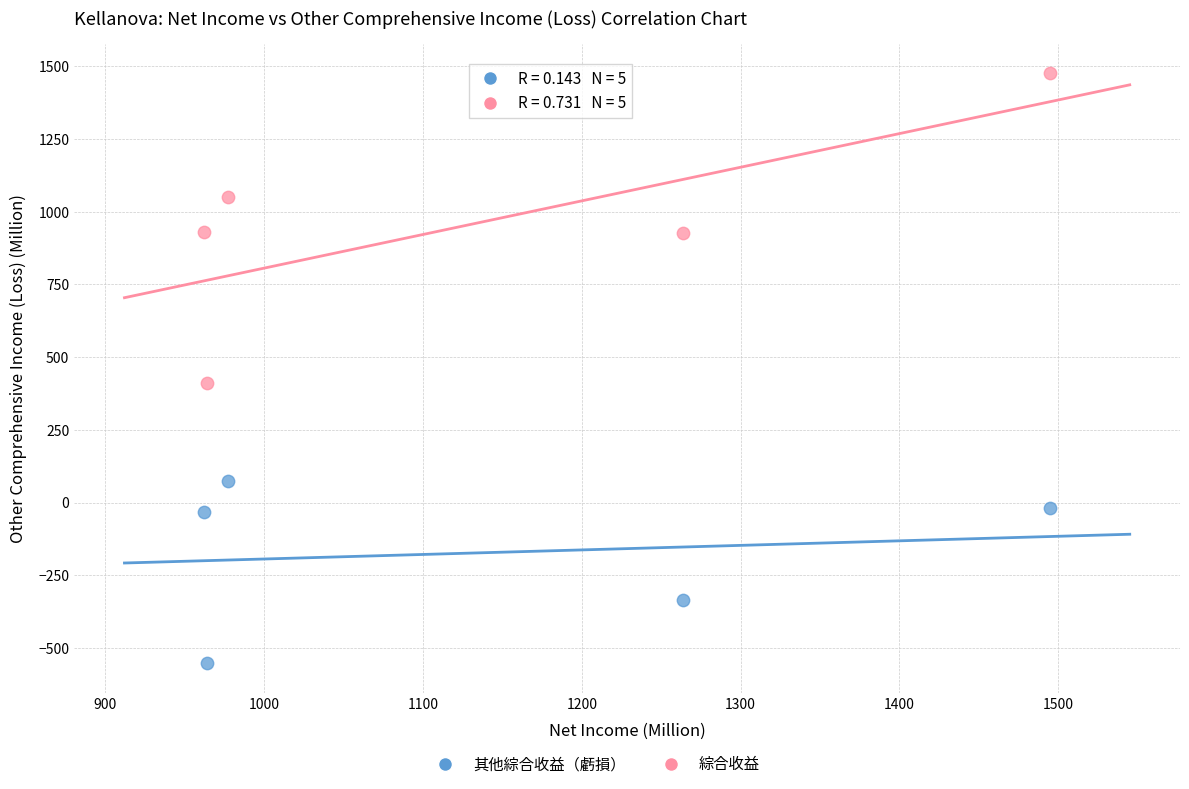

Across all data points, what is the average Y value?

393